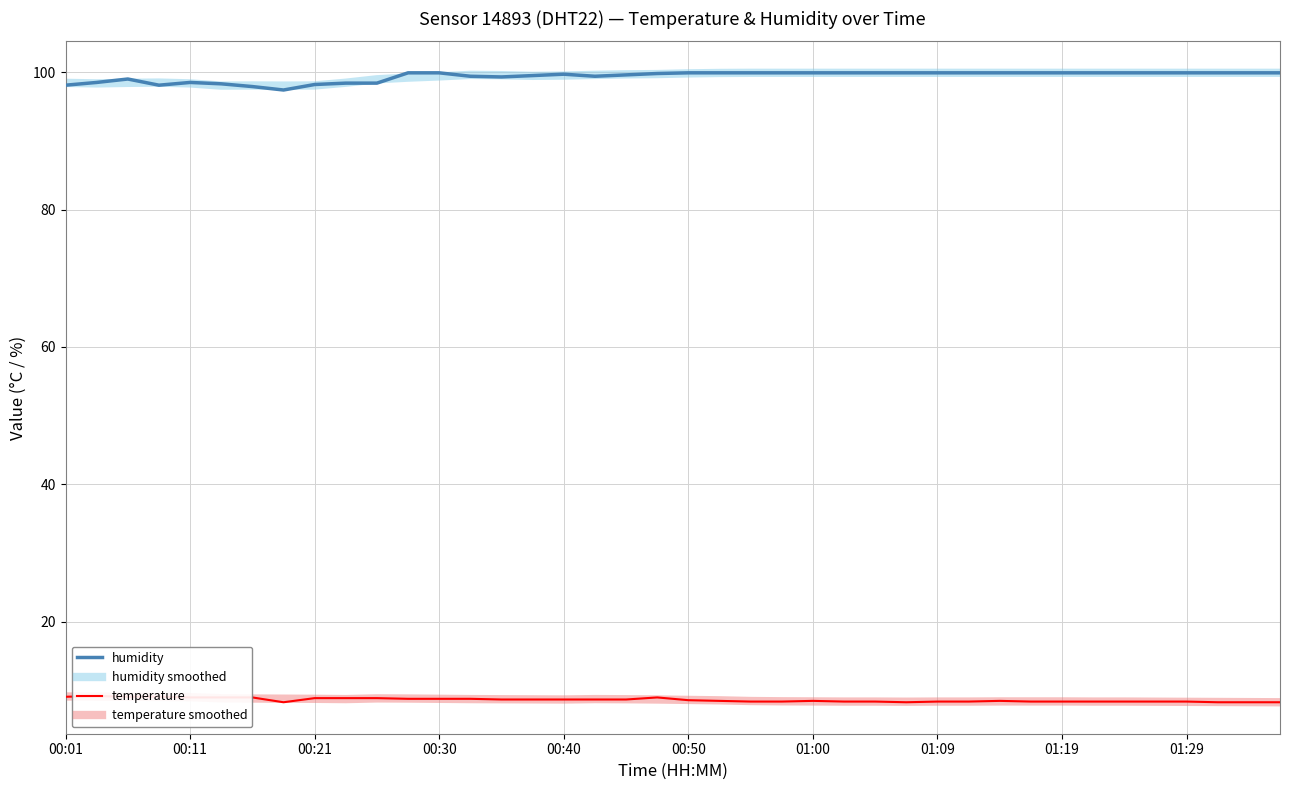

At how many categories does at least one series exceed 83?

40